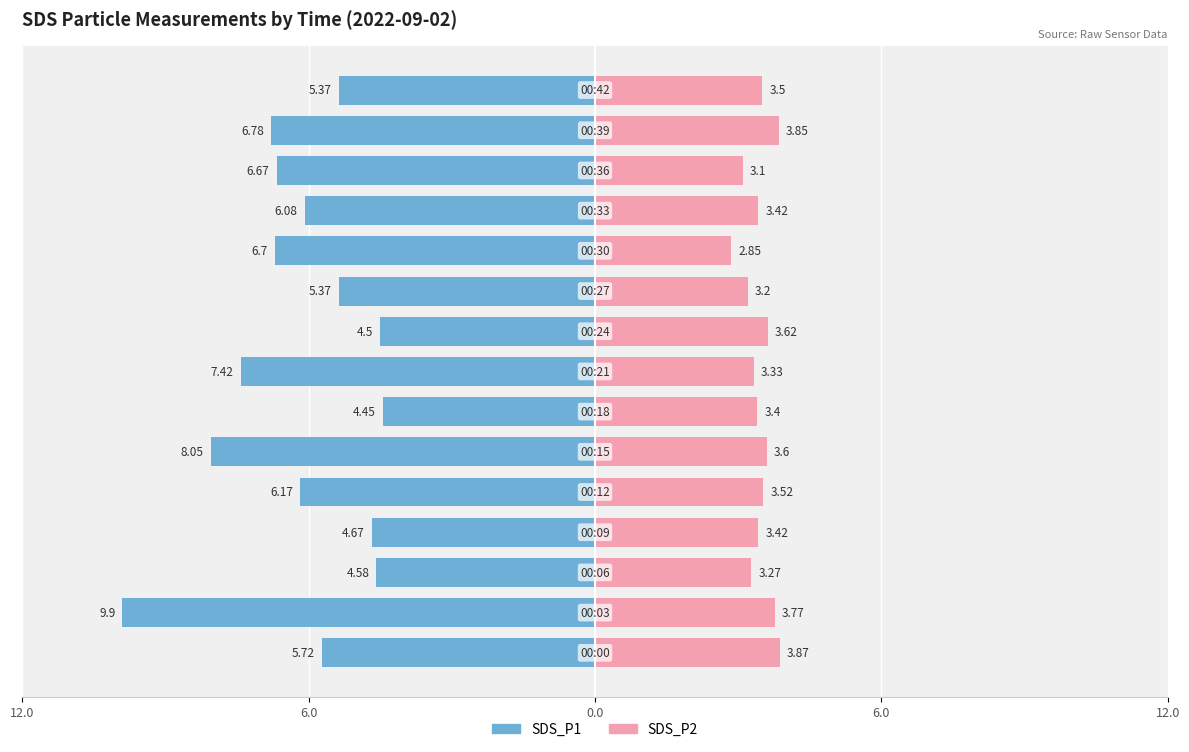

How many data points in SDS_P2 are less than 3?

1